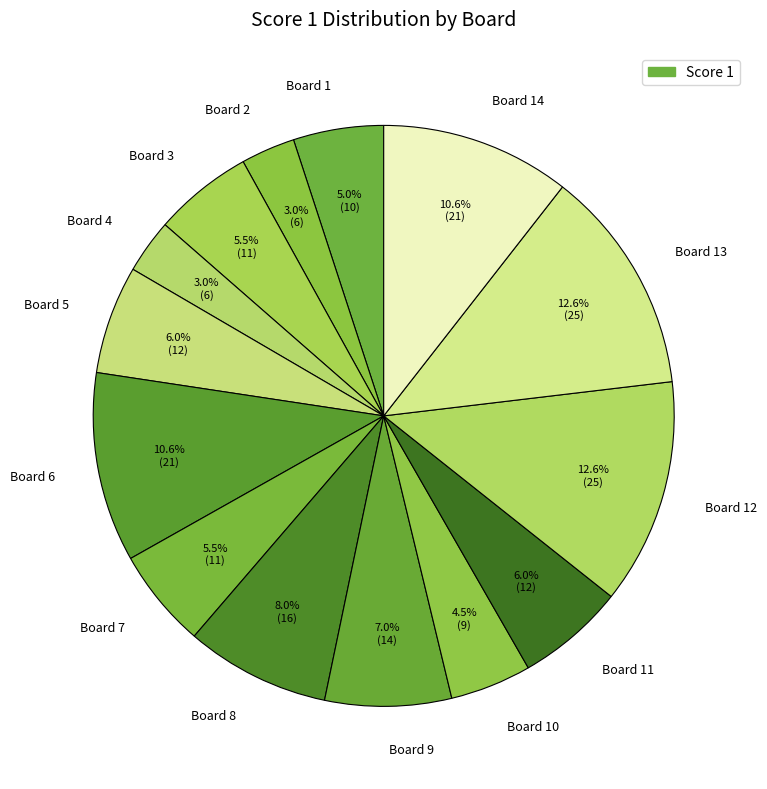

To the nearest percent, what is the average slice percentage?

7%